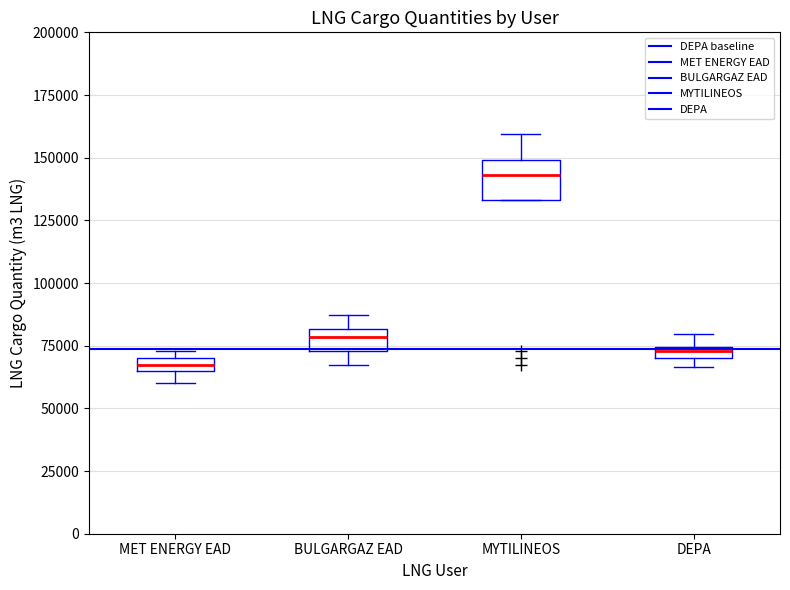

Comparing the boxes themselves (not the whiskers), which one is the tallest?

MYTILINEOS